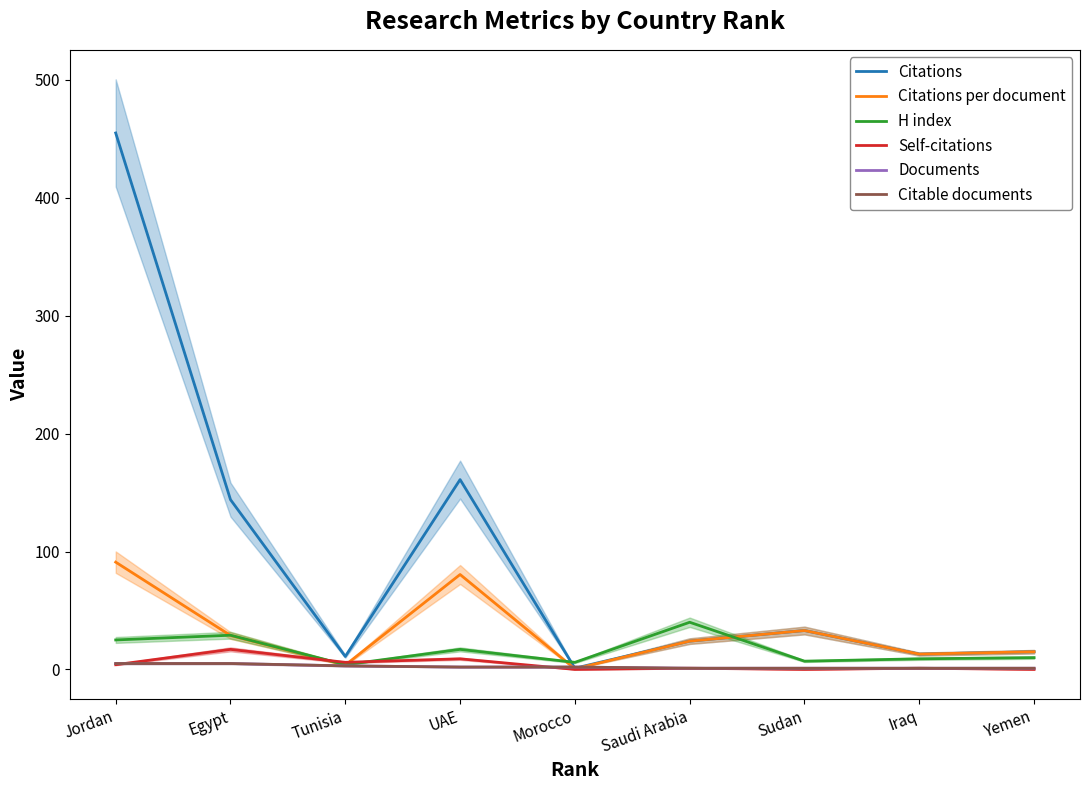

What are all the series names shown in the legend?

Citations, Citations per document, H index, Self-citations, Documents, Citable documents